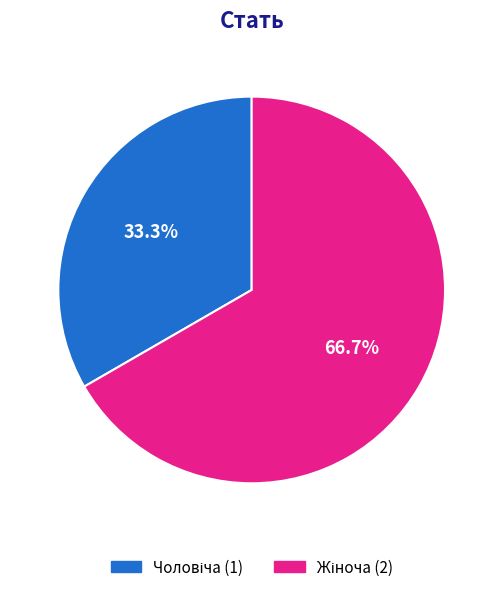

Is there any slice that represents more than half of the pie?

Yes